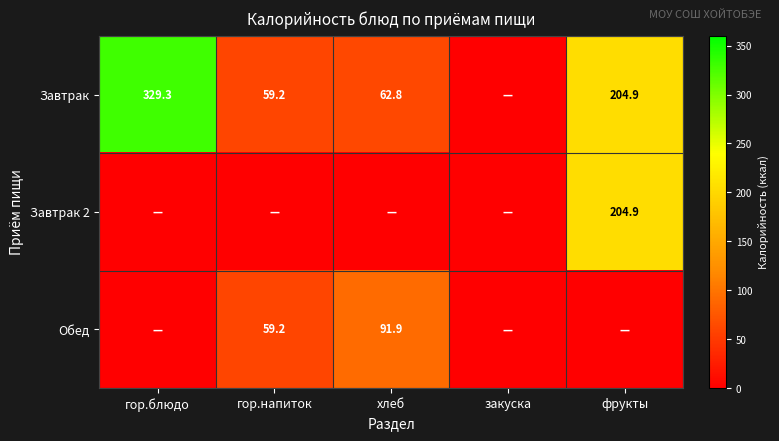

Is it true that Завтрак 2 equals 273.2 at фрукты?

False